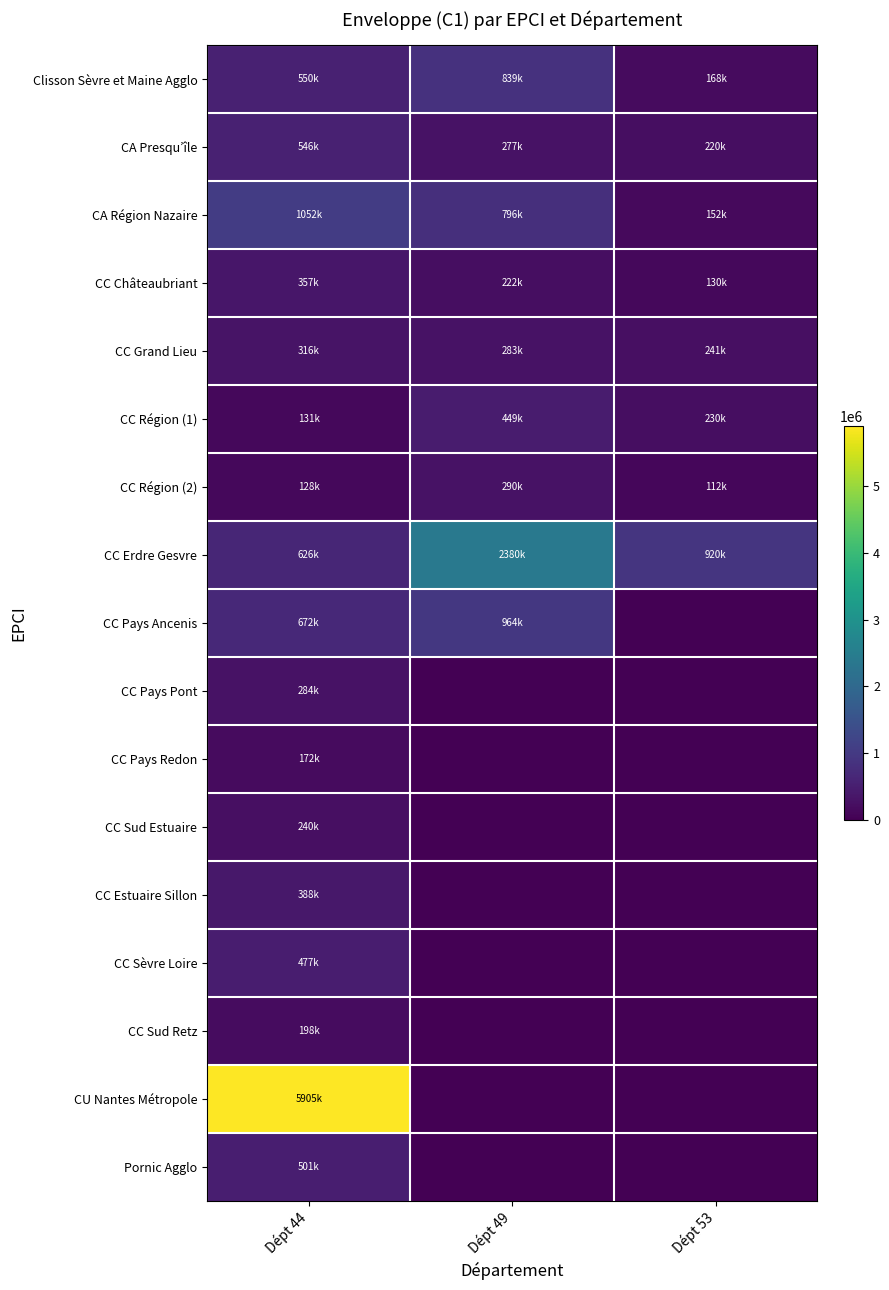

Reading left to right, transcribe all the data shown in this chart.

Clisson Sèvre et Maine Agglo: Dépt 44=550199.0	Dépt 49=839030.0	Dépt 53=167882.0
CA Presqu’île: Dépt 44=545829.0	Dépt 49=277160.0	Dépt 53=219978.0
CA Région Nazaire: Dépt 44=1051963.0	Dépt 49=796232.0	Dépt 53=151772.0
CC Châteaubriant: Dépt 44=356805.0	Dépt 49=222330.0	Dépt 53=130168.0
CC Grand Lieu: Dépt 44=315663.8	Dépt 49=283312.0	Dépt 53=241152.0
CC Région (1): Dépt 44=130682.2	Dépt 49=448650.0	Dépt 53=230256.0
CC Région (2): Dépt 44=127860.9	Dépt 49=289744.0	Dépt 53=112234.0
CC Erdre Gesvre: Dépt 44=625591.9	Dépt 49=2379714.0	Dépt 53=919558.0
CC Pays Ancenis: Dépt 44=672446.2	Dépt 49=963540.0	Dépt 53=0.0
CC Pays Pont: Dépt 44=283805.3	Dépt 49=0.0	Dépt 53=0.0
CC Pays Redon: Dépt 44=171511.8	Dépt 49=0.0	Dépt 53=0.0
CC Sud Estuaire: Dépt 44=240040.9	Dépt 49=0.0	Dépt 53=0.0
CC Estuaire Sillon: Dépt 44=388102.7	Dépt 49=0.0	Dépt 53=0.0
CC Sèvre Loire: Dépt 44=477032.8	Dépt 49=0.0	Dépt 53=0.0
CC Sud Retz: Dépt 44=198408.9	Dépt 49=0.0	Dépt 53=0.0
CU Nantes Métropole: Dépt 44=5905312.5	Dépt 49=0.0	Dépt 53=0.0
Pornic Agglo: Dépt 44=501376.0	Dépt 49=0.0	Dépt 53=0.0